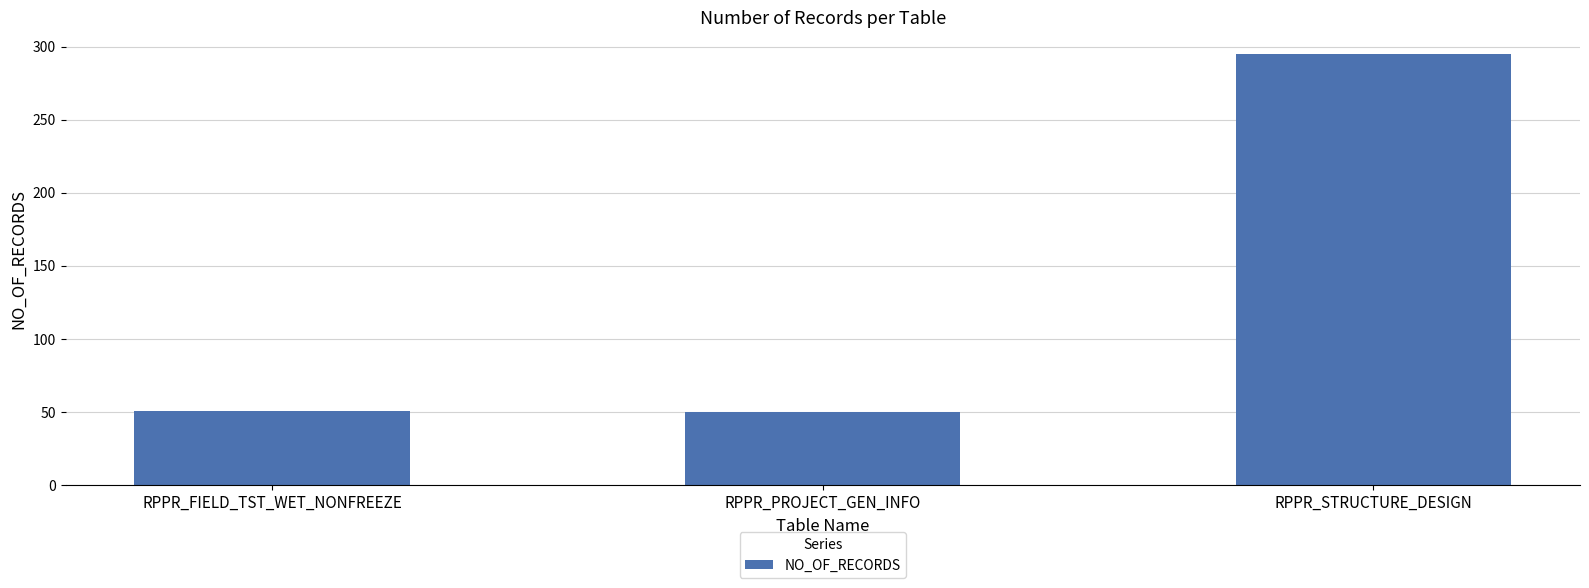

What is the approximate value at RPPR_PROJECT_GEN_INFO?

50